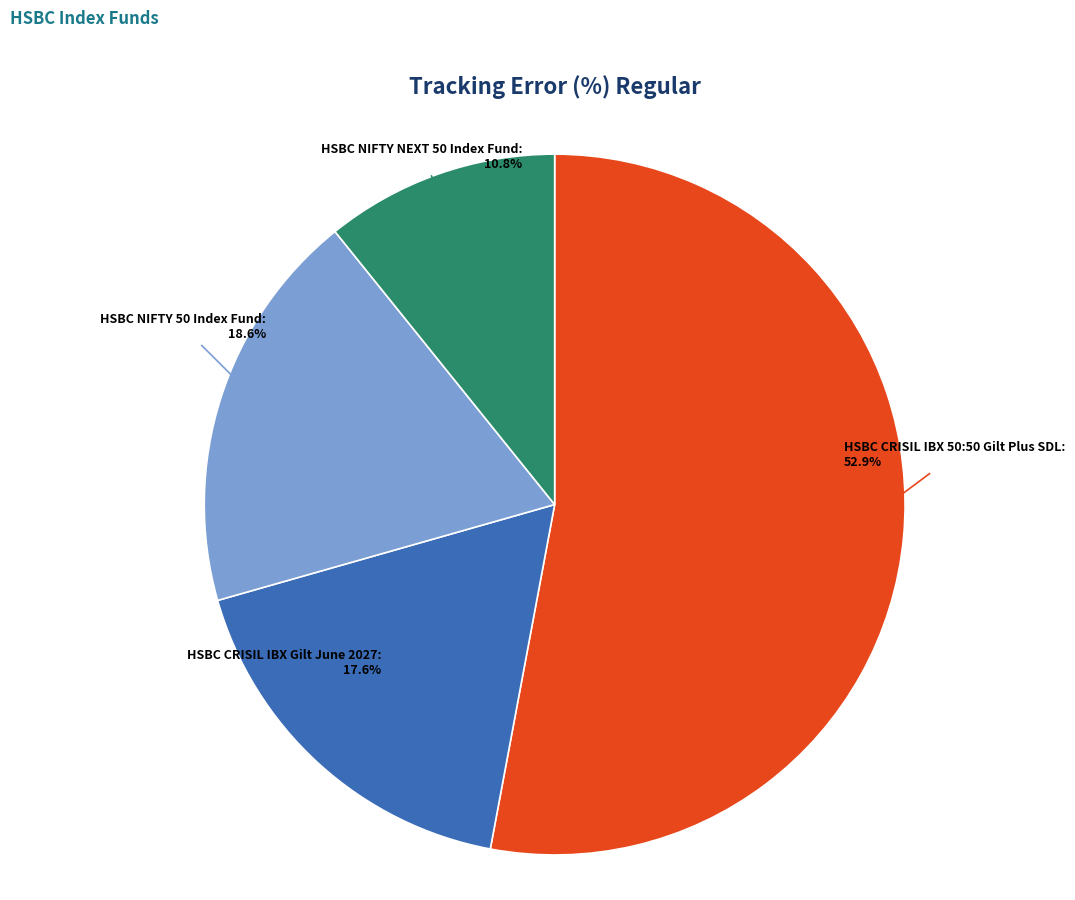

Does any single category account for the majority?

Yes